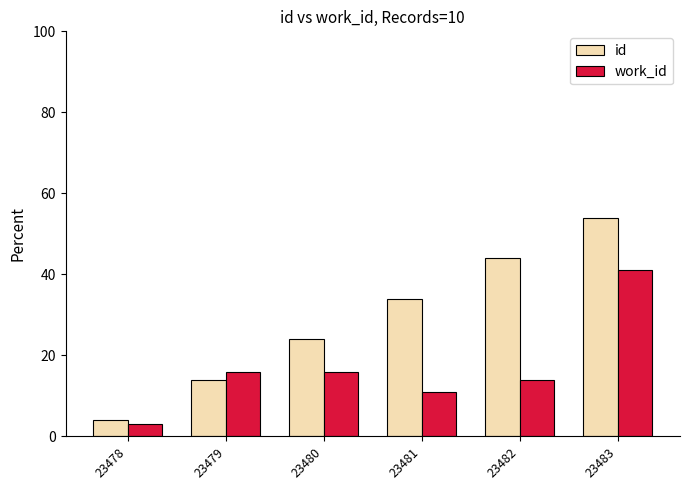

Reading left to right, transcribe all the data shown in this chart.

id: 4	14	24	34	44	54
work_id: 3	16	16	11	14	41